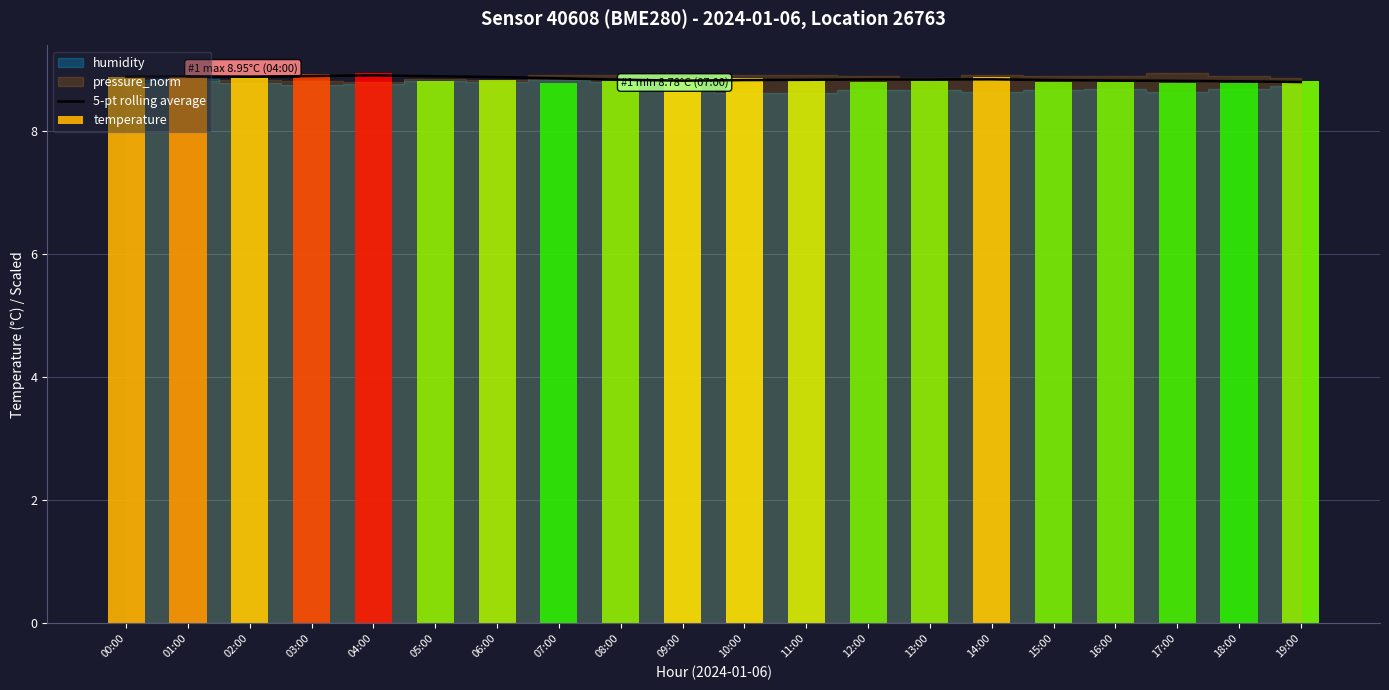

What is the greatest value displayed?

8.9